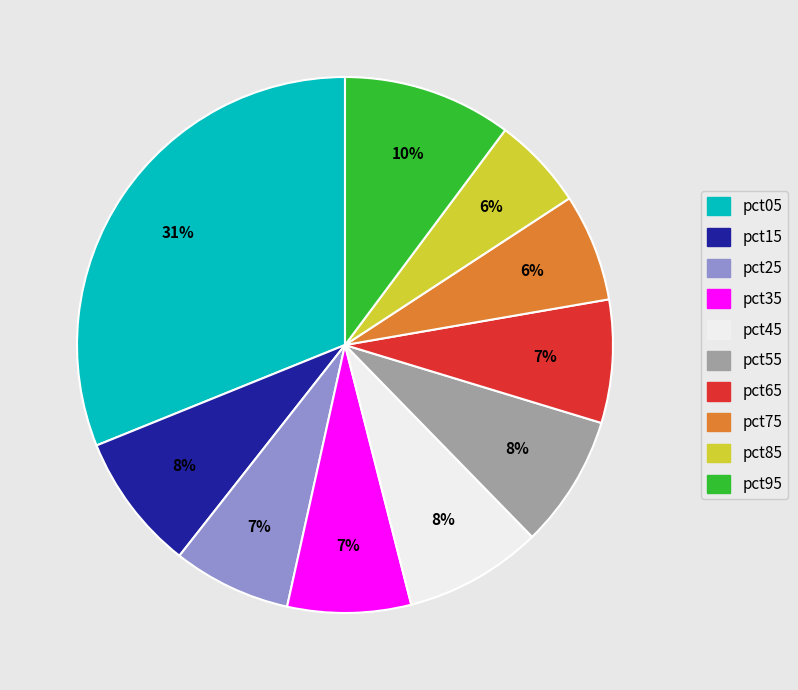

Between pct25 and pct75, which is larger?

pct25